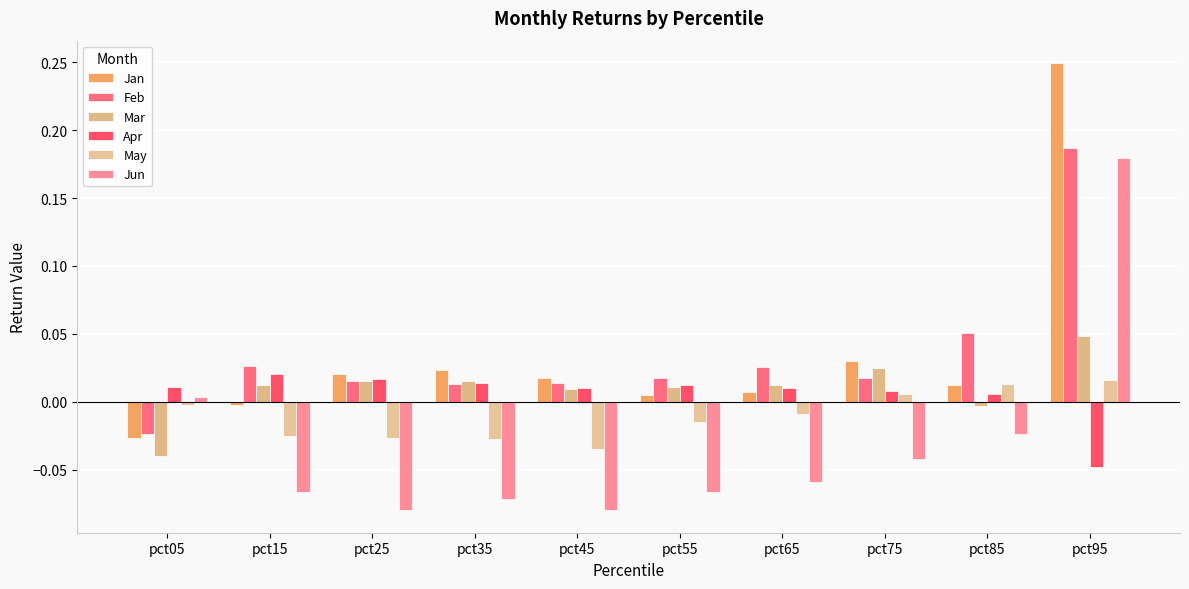

Reading right to left, extract all data points from this chart.

Jan: pct95=0.2	pct85=0.0	pct75=0.0	pct65=0.0	pct55=0.0	pct45=0.0	pct35=0.0	pct25=0.0	pct15=-0.0	pct05=-0.0
Feb: pct95=0.2	pct85=0.1	pct75=0.0	pct65=0.0	pct55=0.0	pct45=0.0	pct35=0.0	pct25=0.0	pct15=0.0	pct05=-0.0
Mar: pct95=0.0	pct85=-0.0	pct75=0.0	pct65=0.0	pct55=0.0	pct45=0.0	pct35=0.0	pct25=0.0	pct15=0.0	pct05=-0.0
Apr: pct95=-0.0	pct85=0.0	pct75=0.0	pct65=0.0	pct55=0.0	pct45=0.0	pct35=0.0	pct25=0.0	pct15=0.0	pct05=0.0
May: pct95=0.0	pct85=0.0	pct75=0.0	pct65=-0.0	pct55=-0.0	pct45=-0.0	pct35=-0.0	pct25=-0.0	pct15=-0.0	pct05=-0.0
Jun: pct95=0.2	pct85=-0.0	pct75=-0.0	pct65=-0.1	pct55=-0.1	pct45=-0.1	pct35=-0.1	pct25=-0.1	pct15=-0.1	pct05=0.0